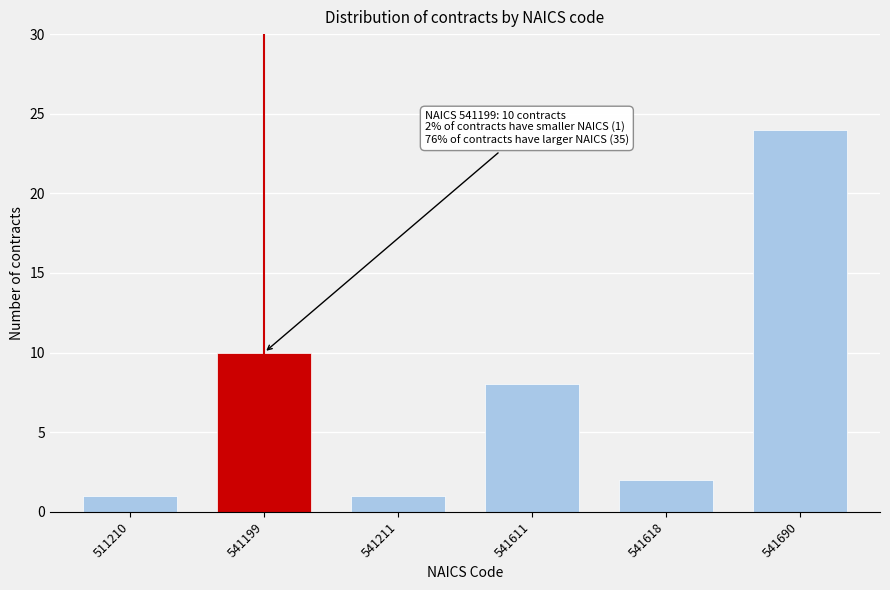

Reading left to right, extract all data points from this chart.

511210=1	541199=10	541211=1	541611=8	541618=2	541690=24